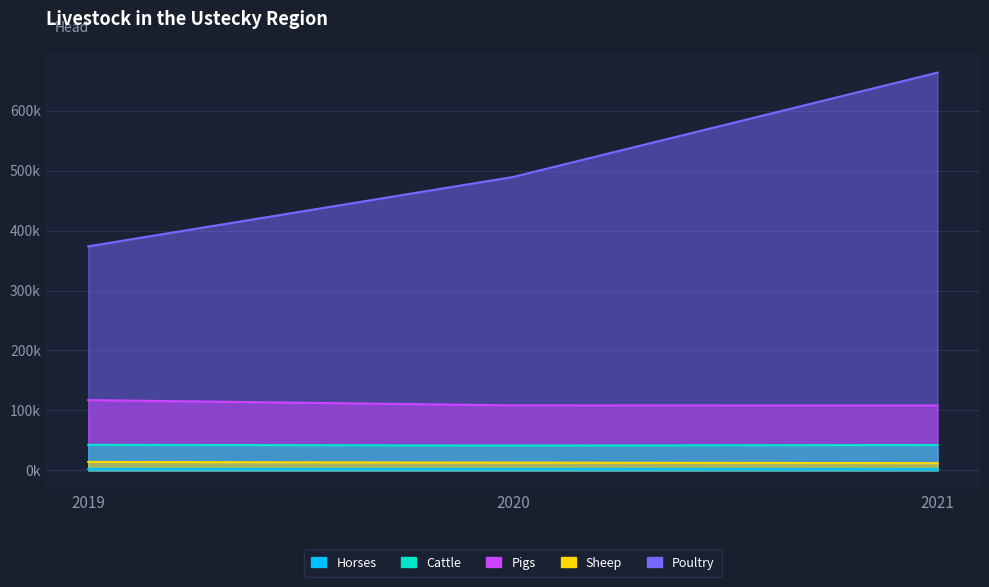

What is the total value across all series at 2021?

828138